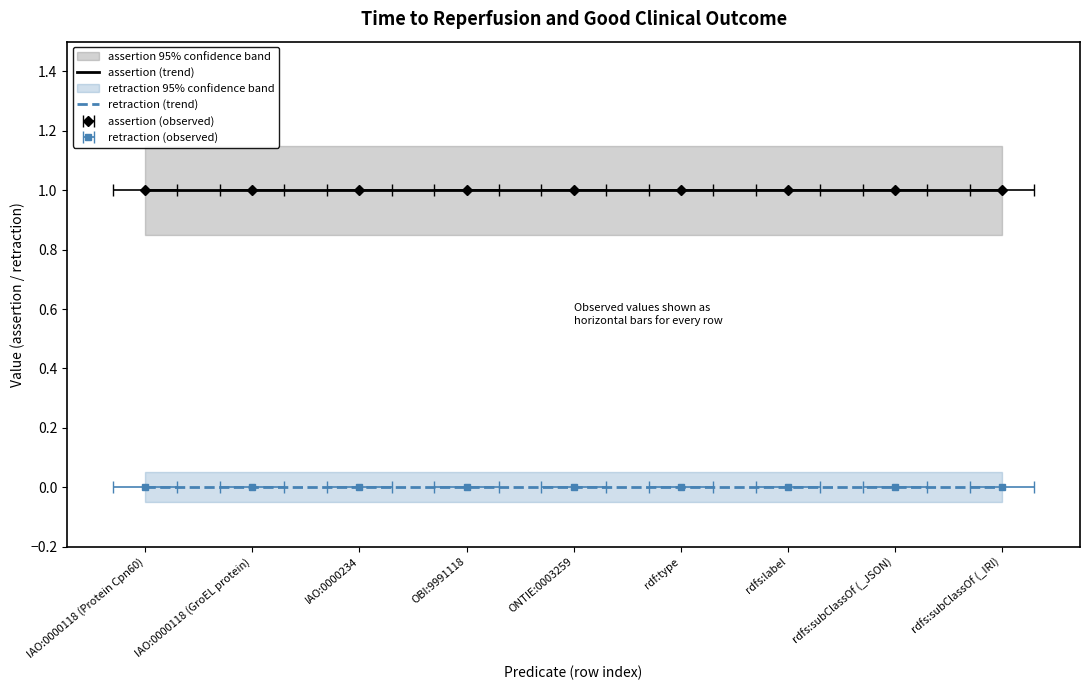

Between rdf:type and rdfs:label, which series saw the biggest shift?

assertion (trend)